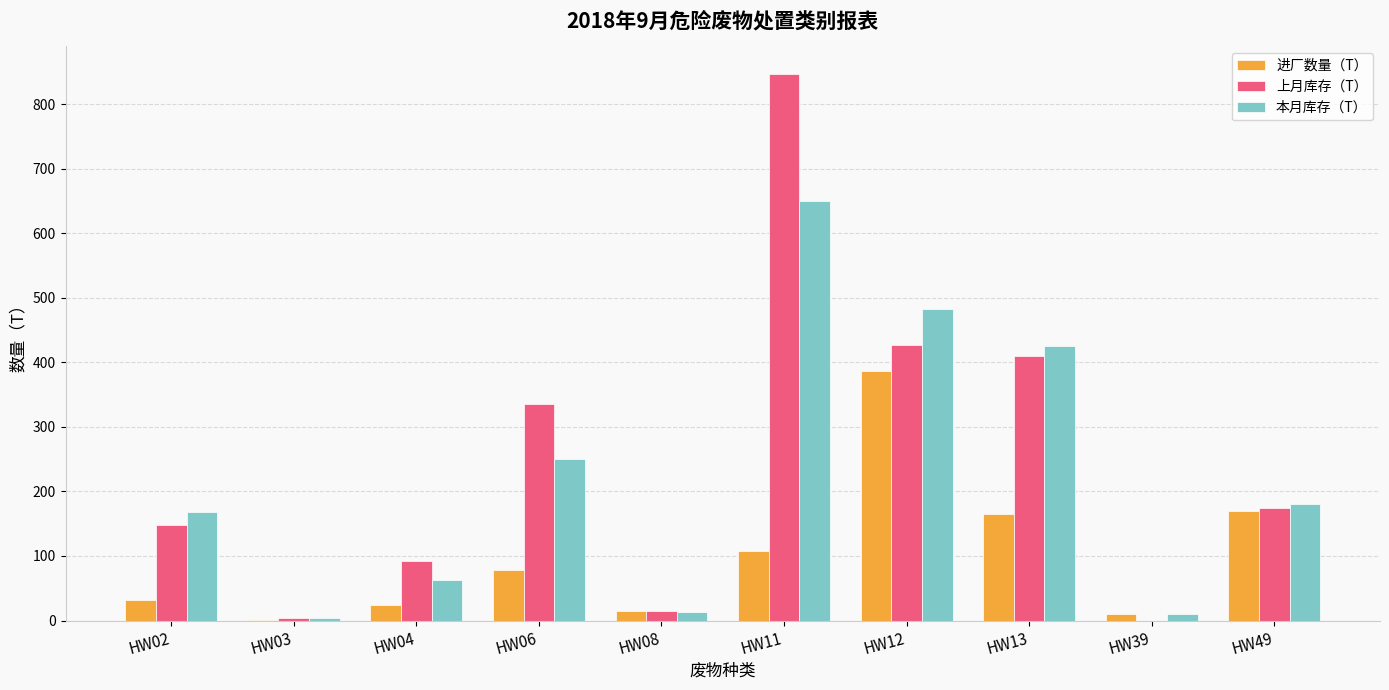

What value does the 上月库存（T） series have at HW04?

91.6